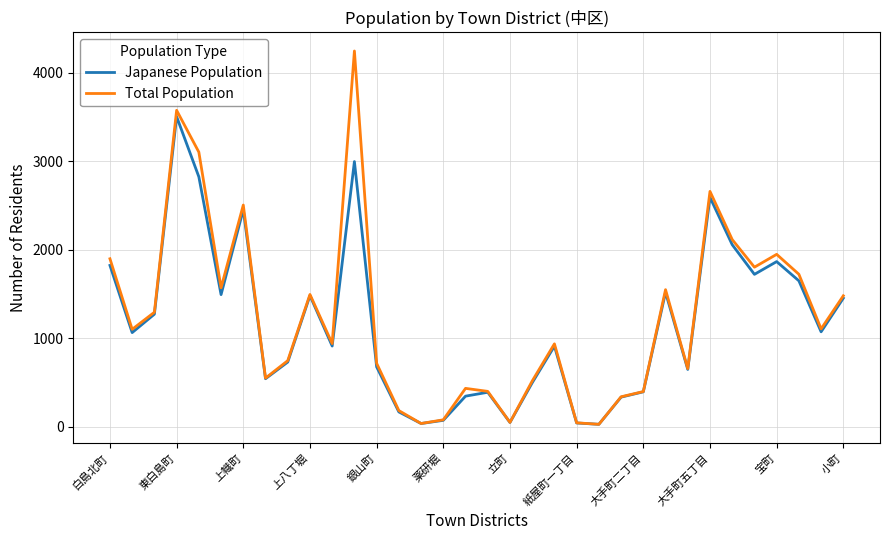

What is the greatest value displayed?

4244